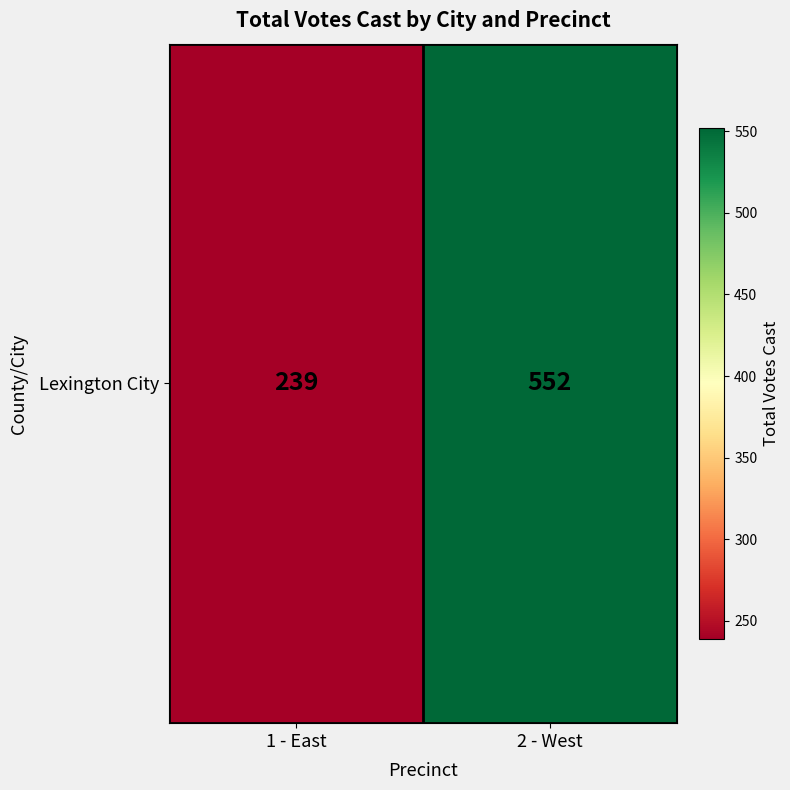

Count the values in the range 239 to 552.

2